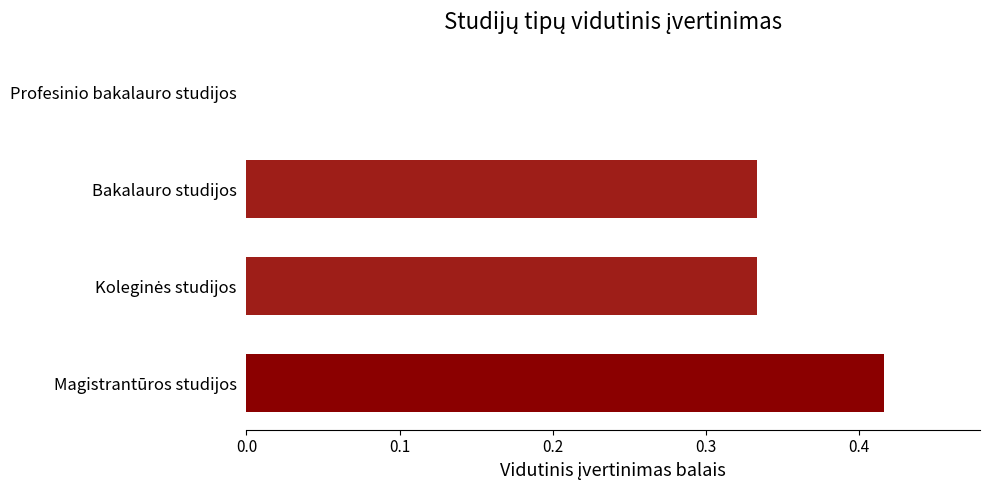

At which category does the chart reach its peak across all series?

Magistrantūros studijos